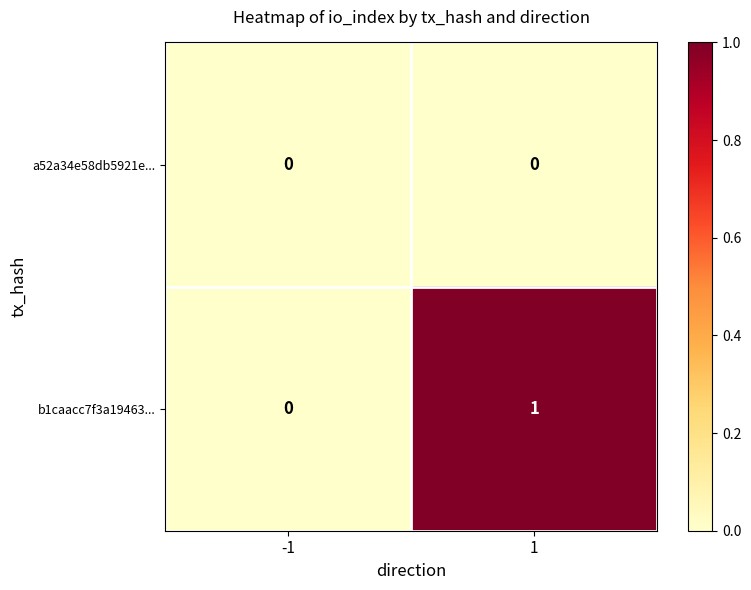

How many values in the b1caacc7f3a19463... series are below 1?

1